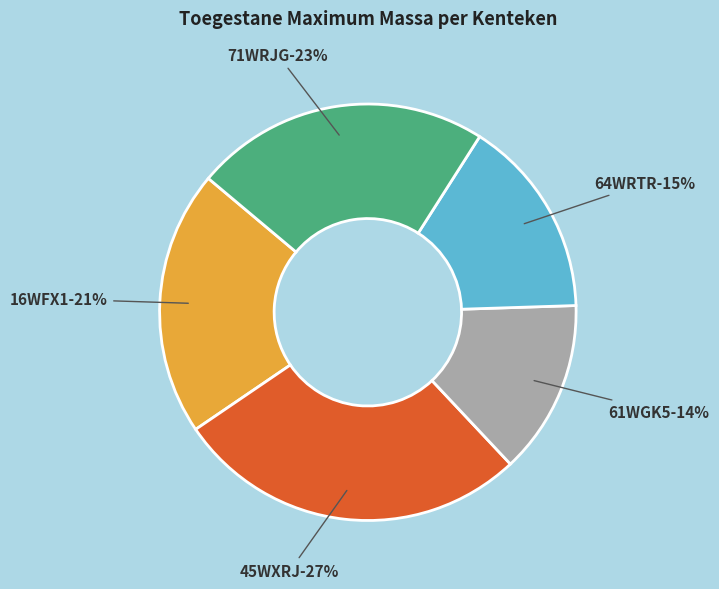

Count the number of slices in the pie.

5